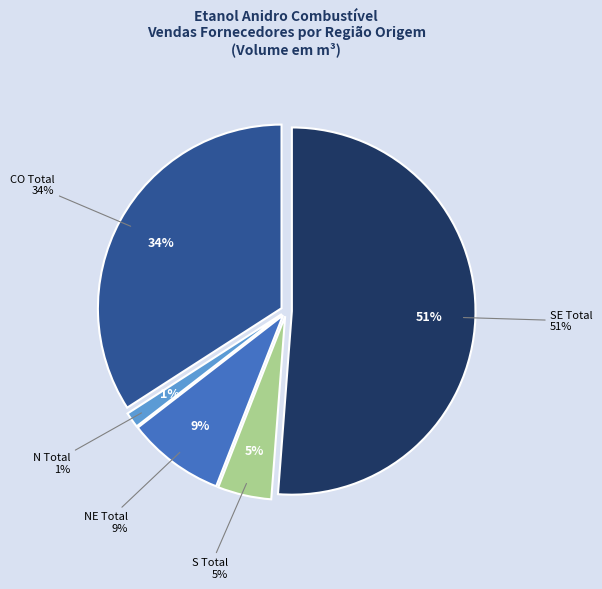

What is the total percentage of S Total and SE Total?

55.9%